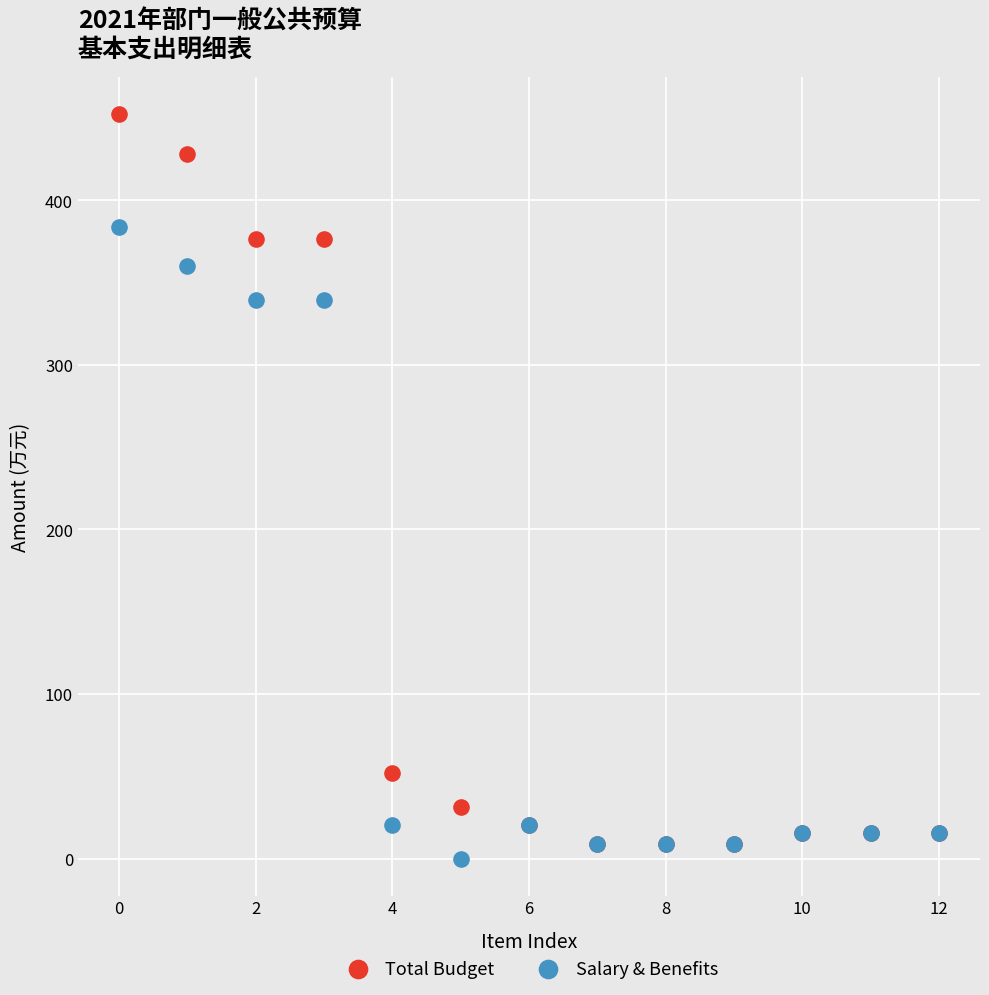

In the Salary & Benefits series, what Y value is closest to 191?

339.3